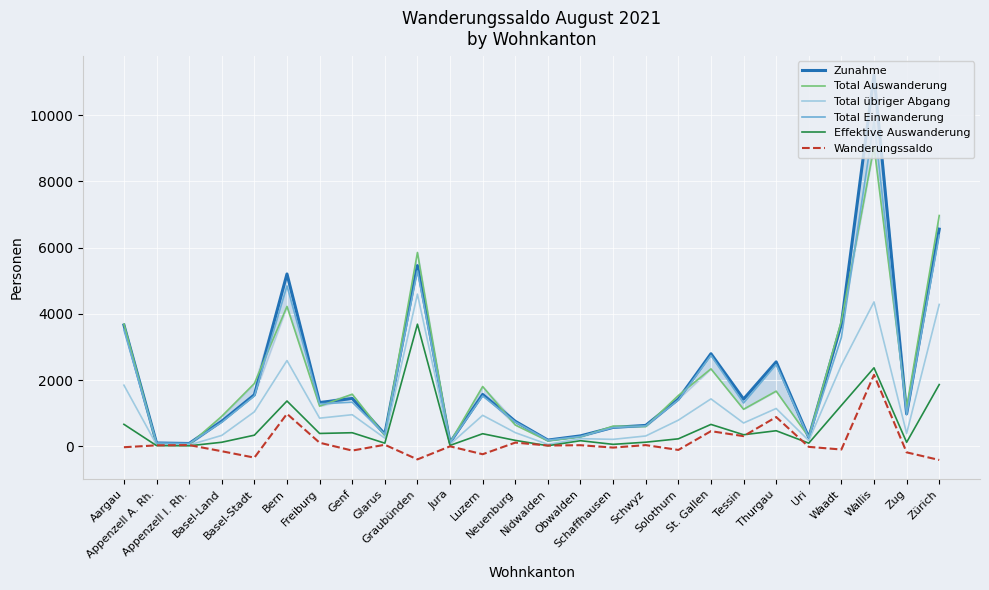

Which series has the widest spread of values?

Zunahme